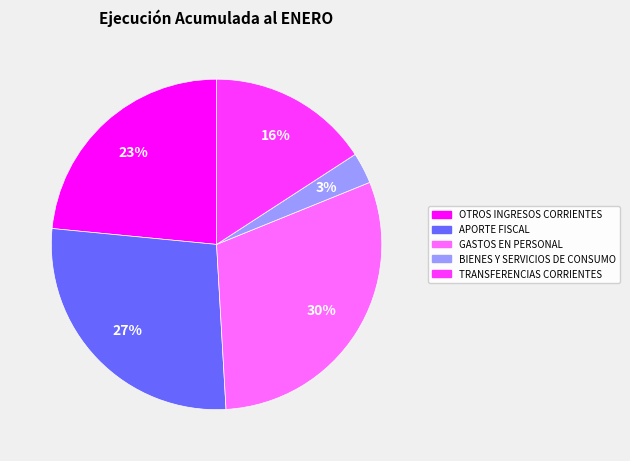

Is the sum of APORTE FISCAL and OTROS INGRESOS CORRIENTES greater than half?

Yes